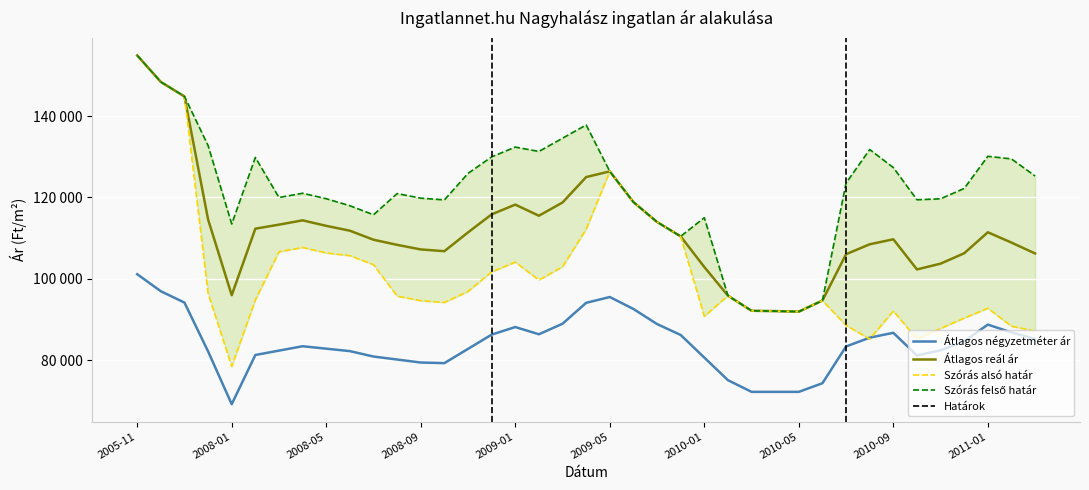

True or false: Szórás felső határ and Szórás alsó határ cross at least once.

False